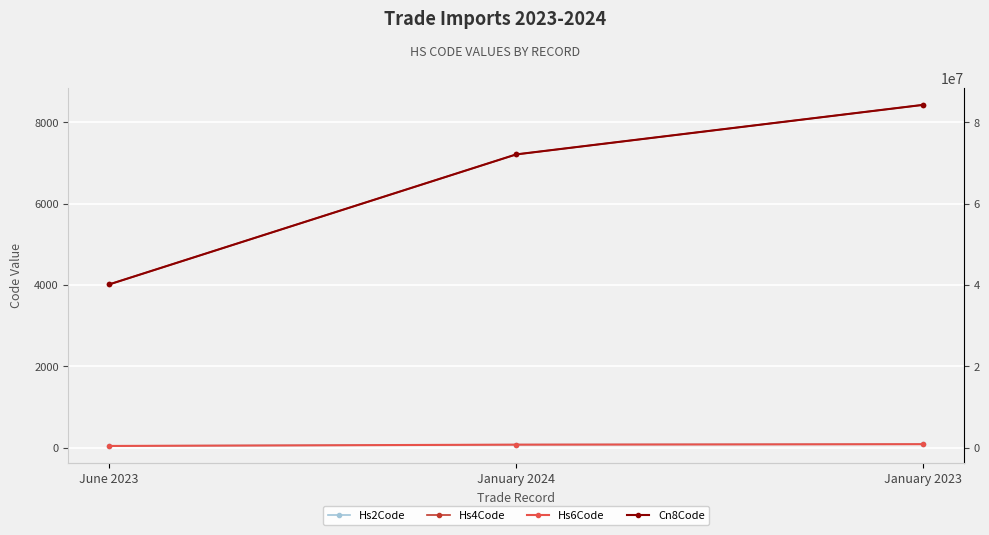

At how many categories does at least one series exceed 23044659?

3